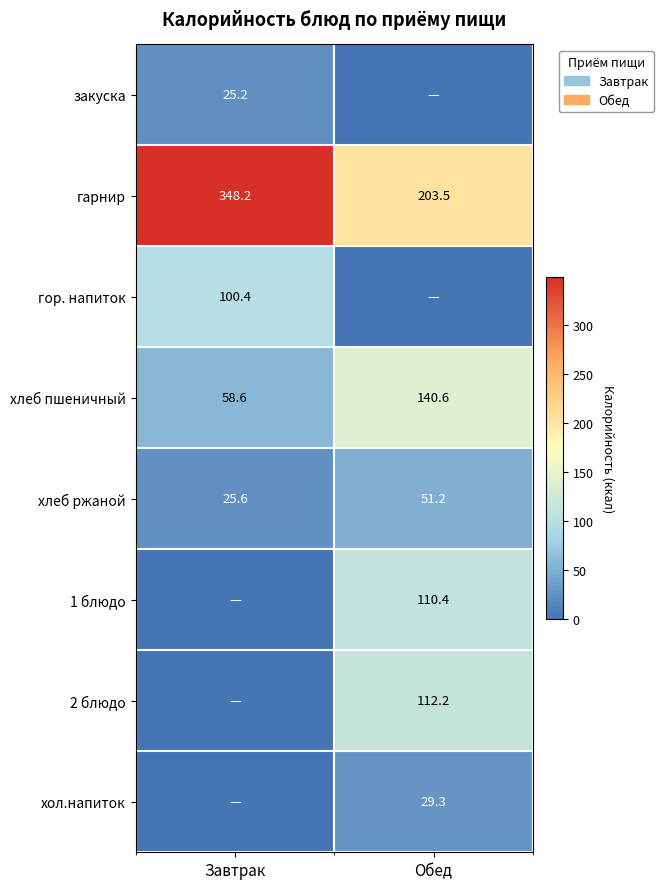

True or false: хлеб пшеничный has a value of 140.6 at Обед.

True